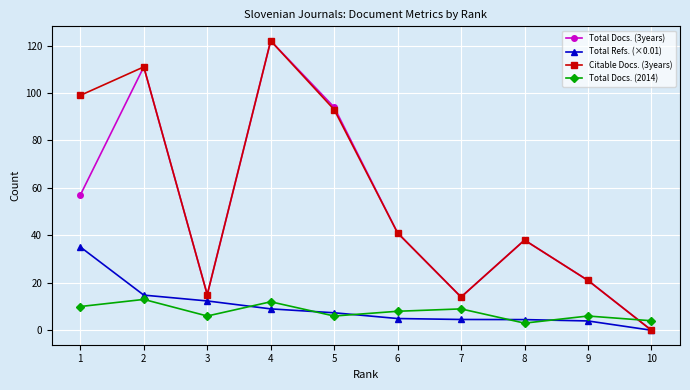

Is it true that Total Docs. (3years) equals 74.5 at 4?

False